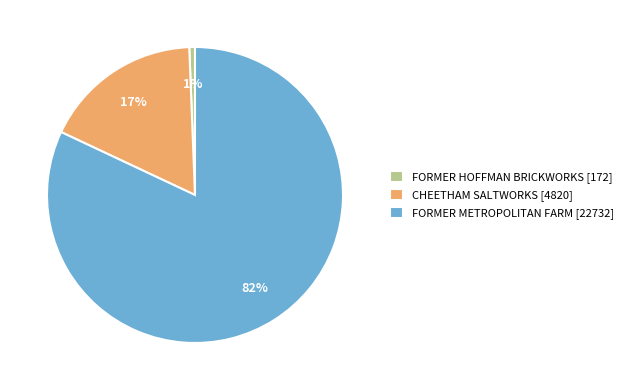

How many slices are in this pie chart?

3